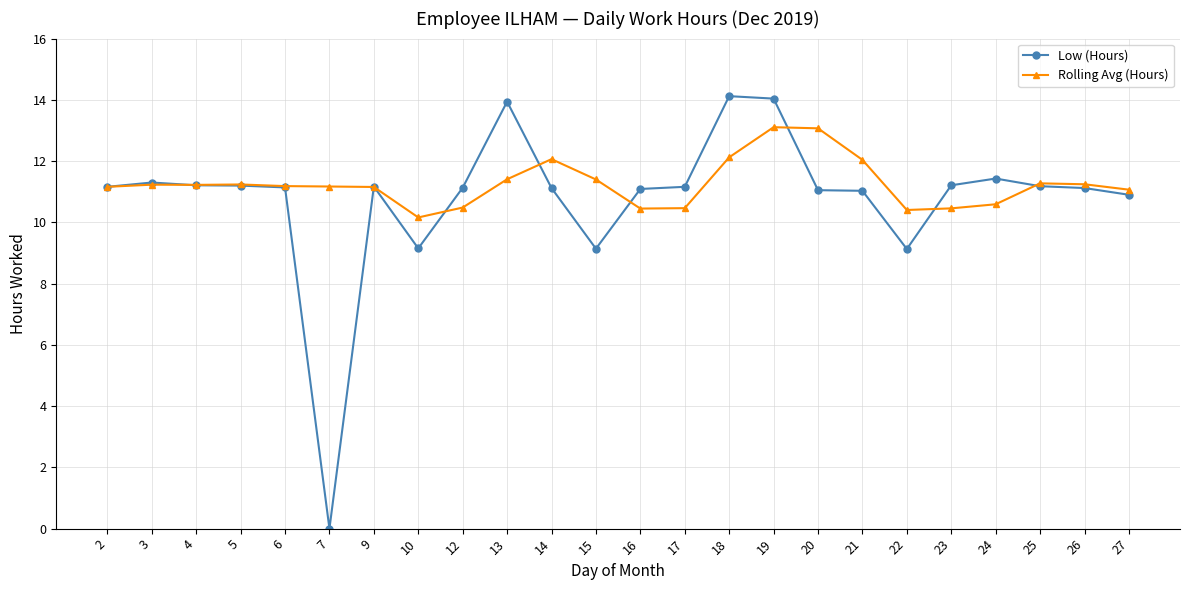

Which series changed the most between 19 and 21?

Low (Hours)